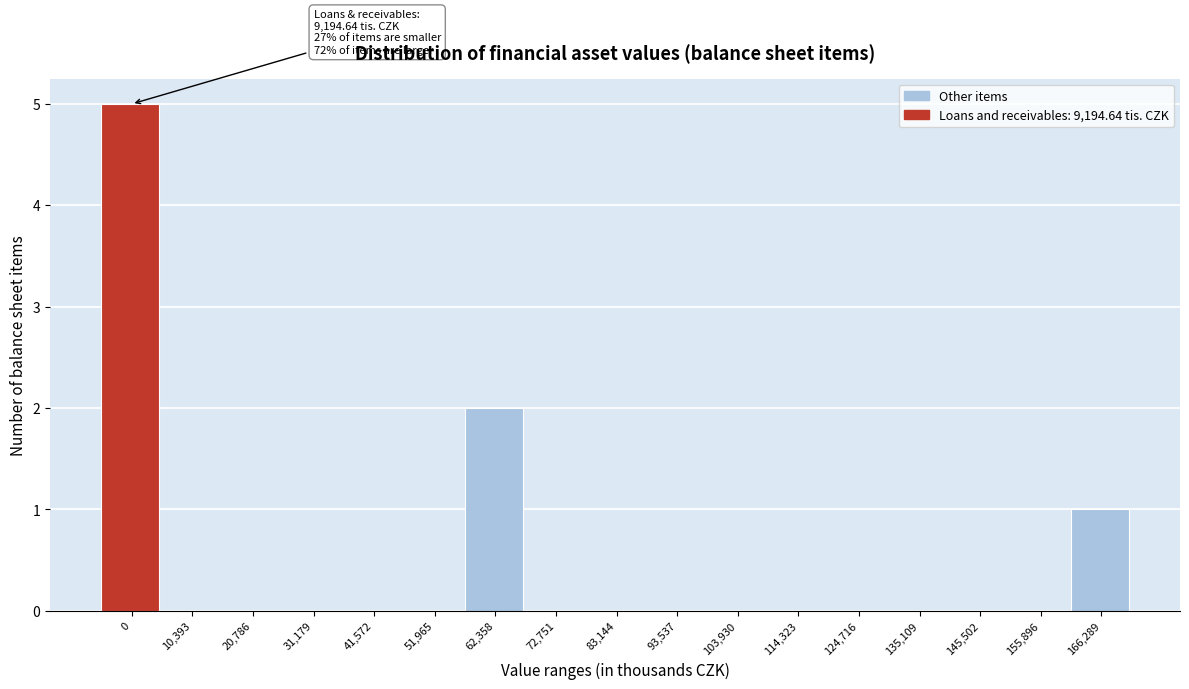

Reading left to right, list all the values displayed in this chart.

0=5	10,393=0	20,786=0	31,179=0	41,572=0	51,965=0	62,358=2	72,751=0	83,144=0	93,537=0	103,930=0	114,323=0	124,716=0	135,109=0	145,502=0	155,896=0	166,289=1